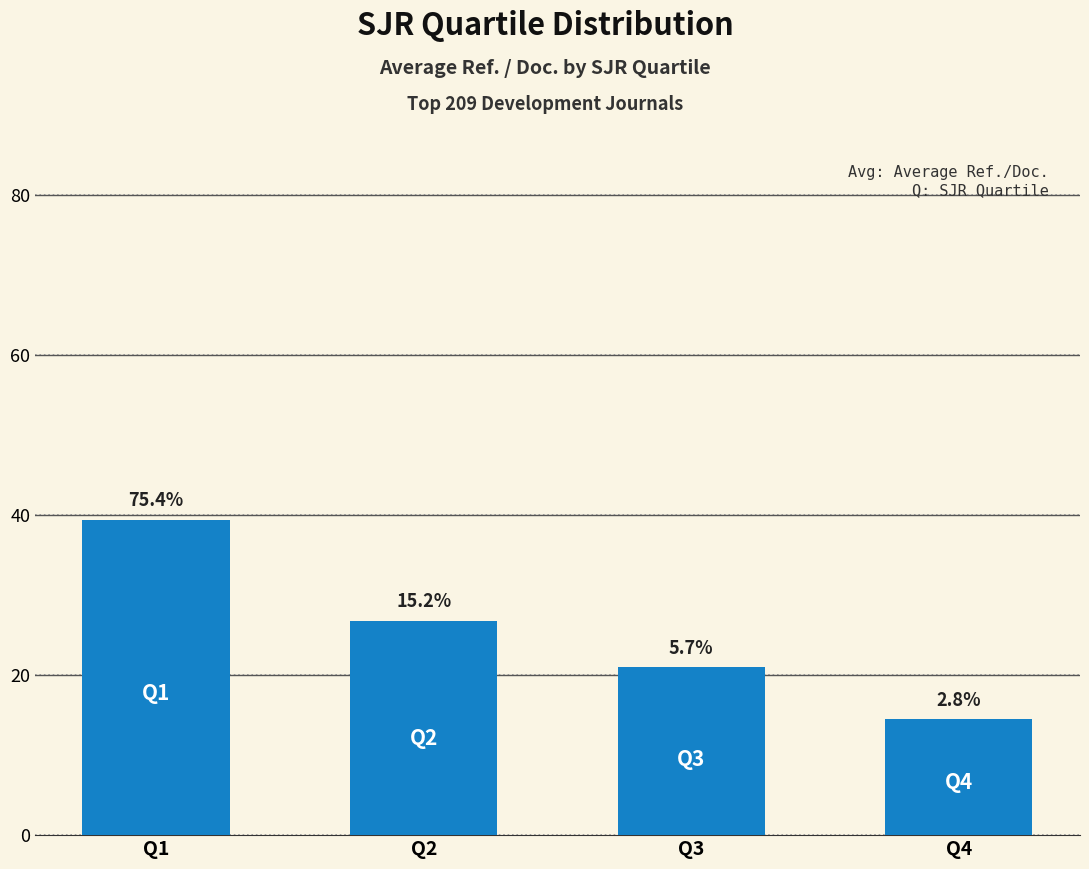

Does the chart contain any negative values?

No